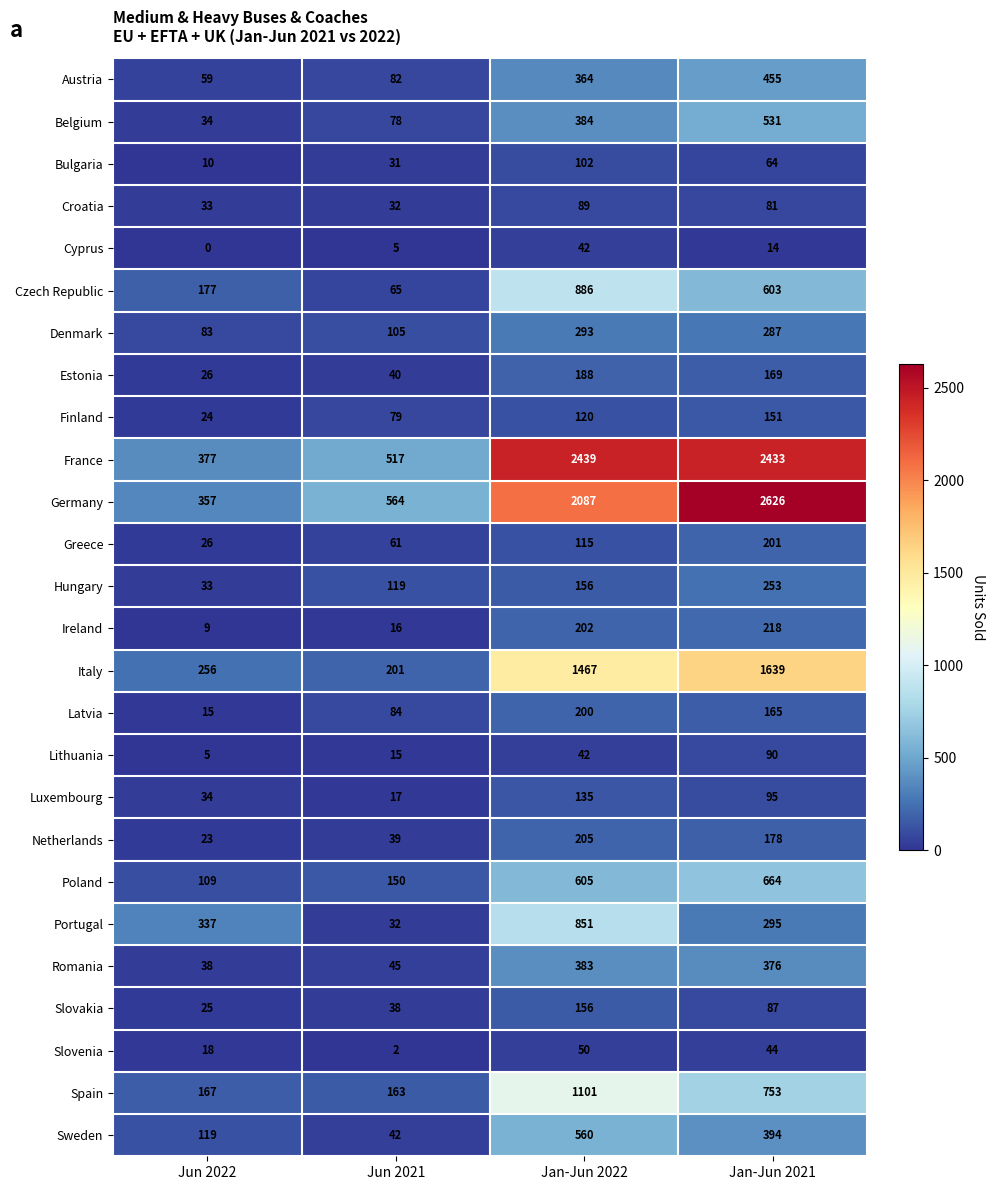

How many distinct data groups are displayed?

26